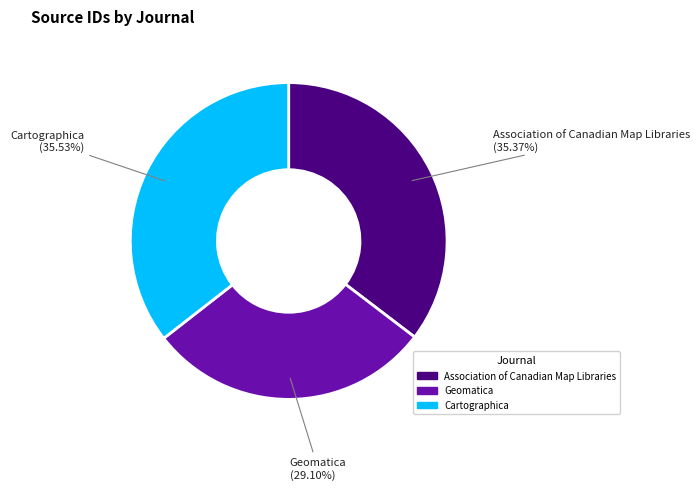

To the nearest percent, what is the difference between the largest and smallest slice percentages?

6%